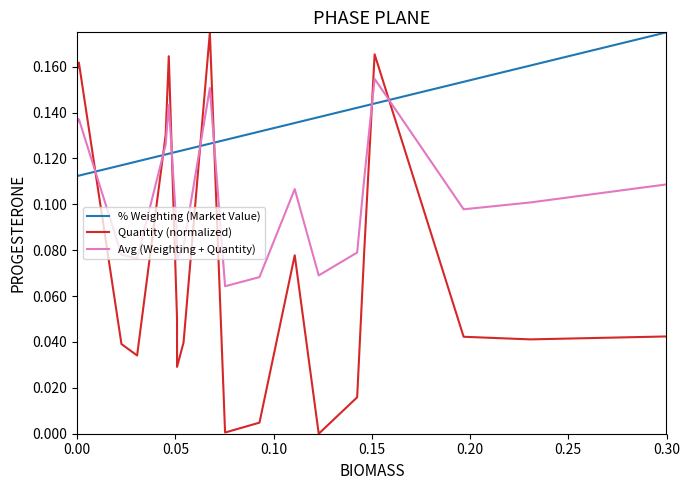

At how many categories does at least one series exceed 0?

20